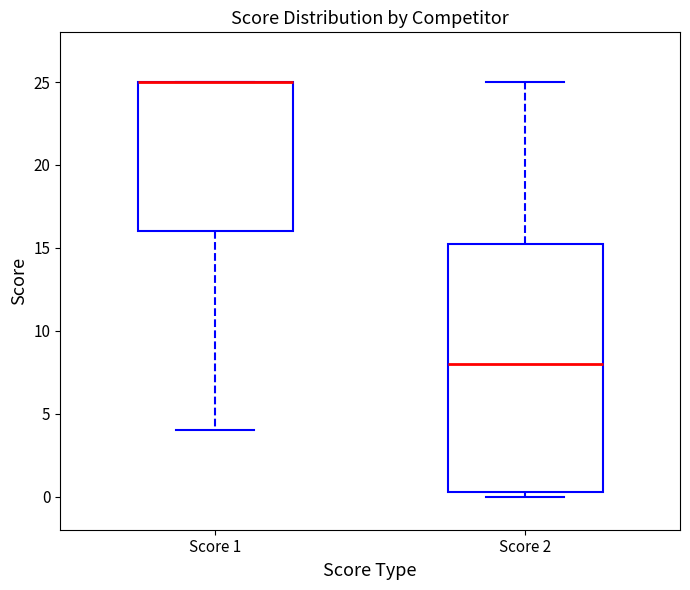

Reading left to right, transcribe this box plot: for each box, give where its median line is, the range the box spans, and where its two whiskers end, as read against the y-axis. The values are not printed on the chart, so give them approximately, as read against the axis.

Score 1: median 25.0 (drawn on the box's upper edge), box 16.0 to 25.0, whiskers 4.0 to 25.0
Score 2: median 8.0, box 0.5 to 15.5, whiskers 0.0 to 25.0